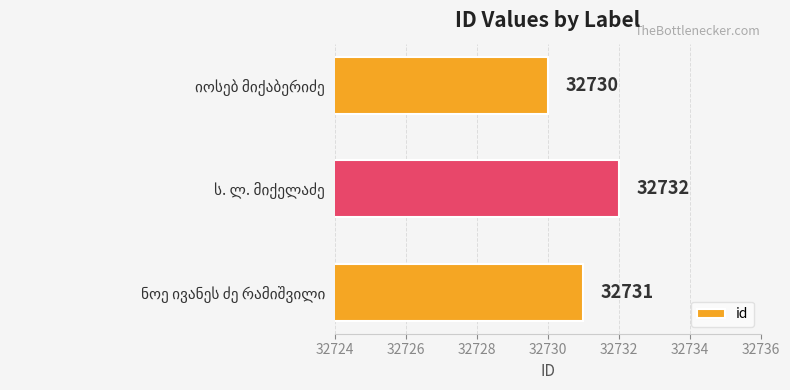

Reading bottom to top, list all the values displayed in this chart.

32731	32732	32730